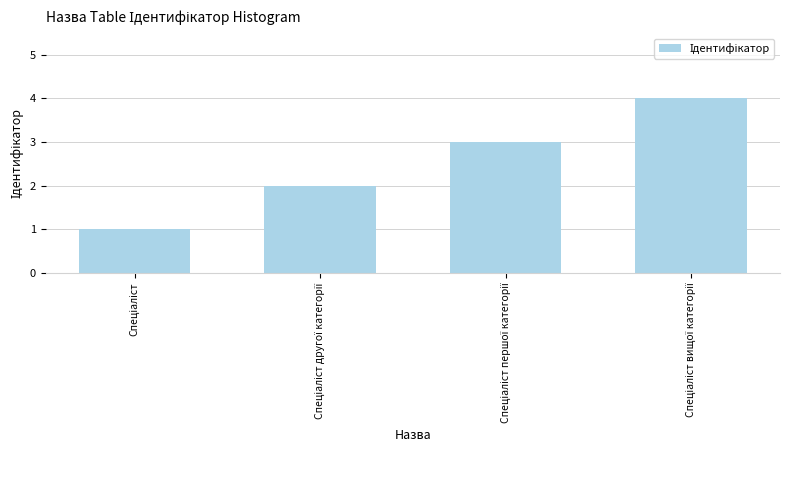

What is the value of the 1st bar from the left?

1